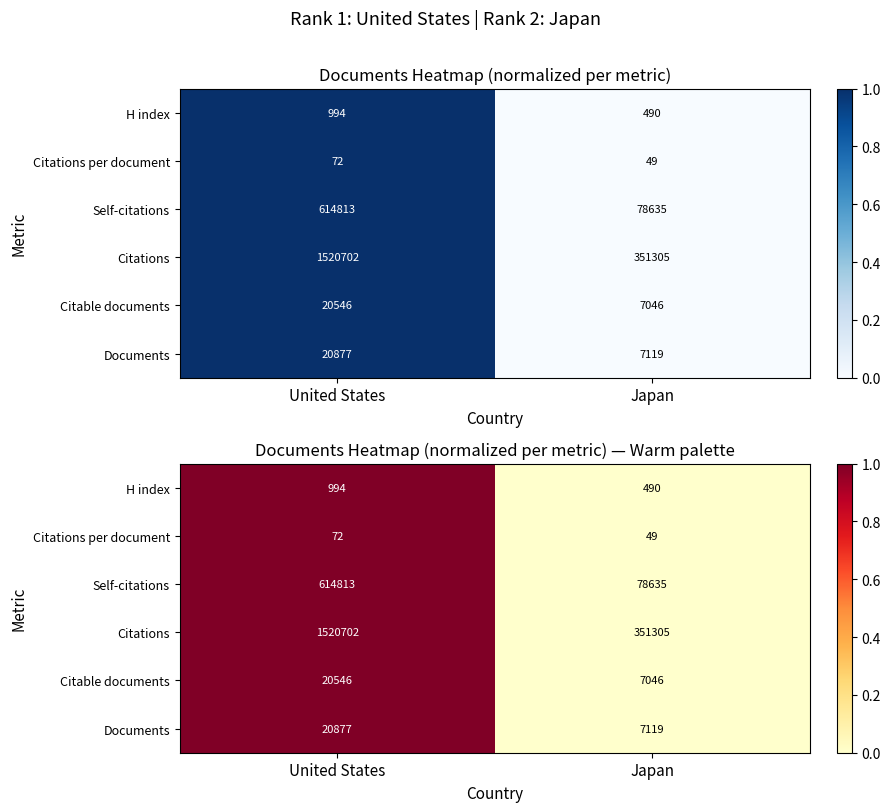

At how many categories does at least one series exceed 0?

1